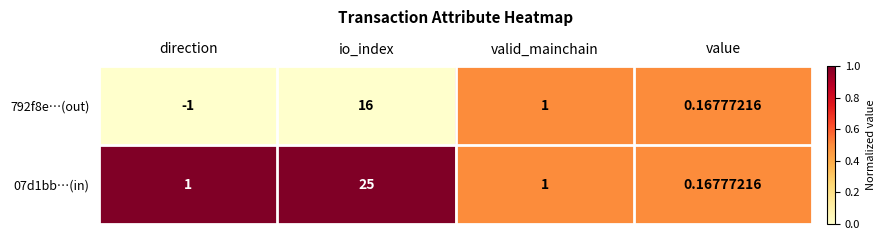

Which series has the largest total across all categories?

07d1bb…(in)